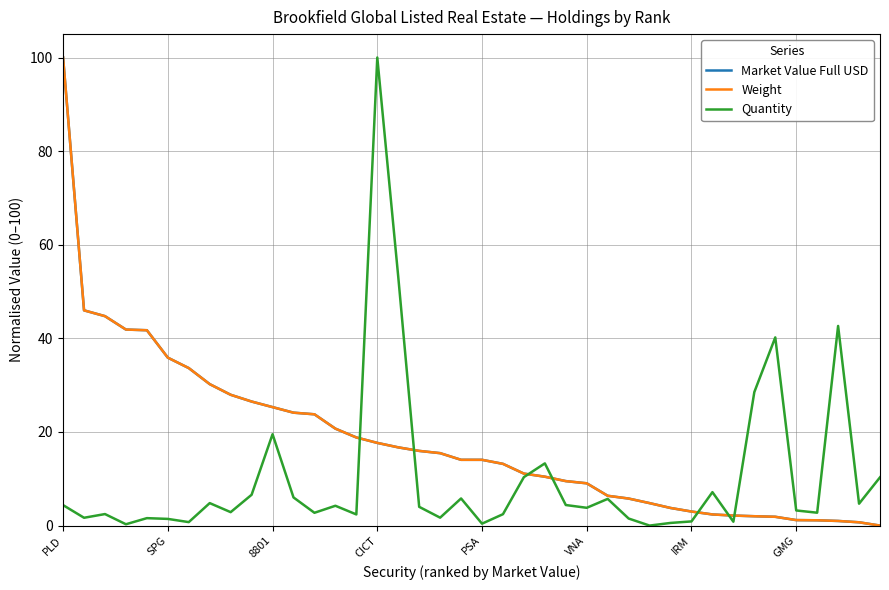

What is the difference between the second highest and second lowest values in the Weight series?

45.3